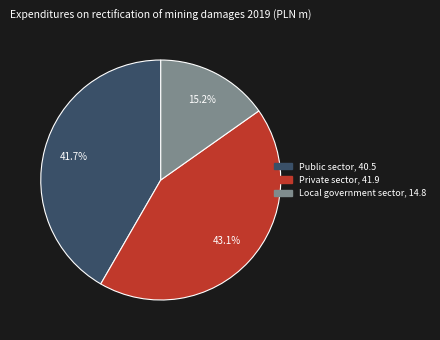

To the nearest percent, what is the average slice percentage?

33%